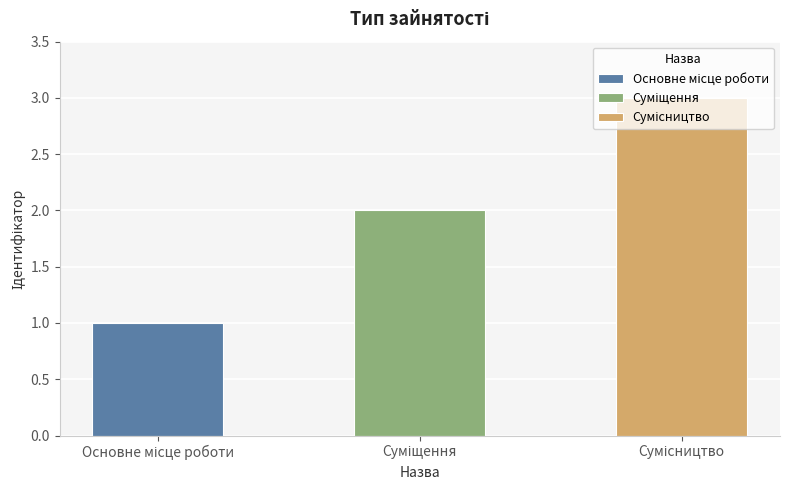

What is the change in value from Основне місце роботи to Сумісництво?

+2